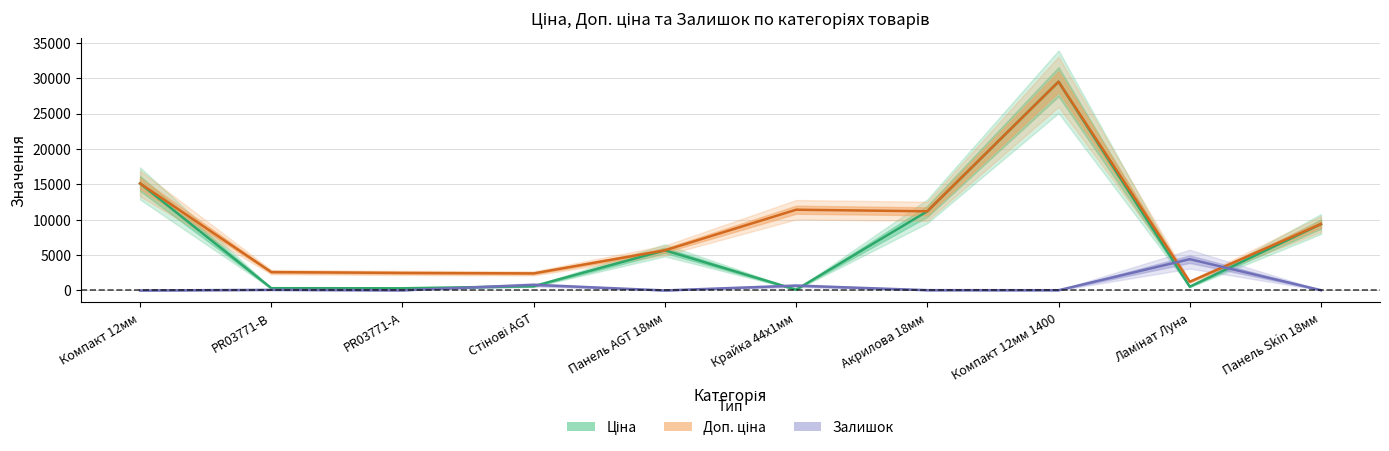

The value of Доп. ціна at PR03771-A is 793.0. True or false?

False